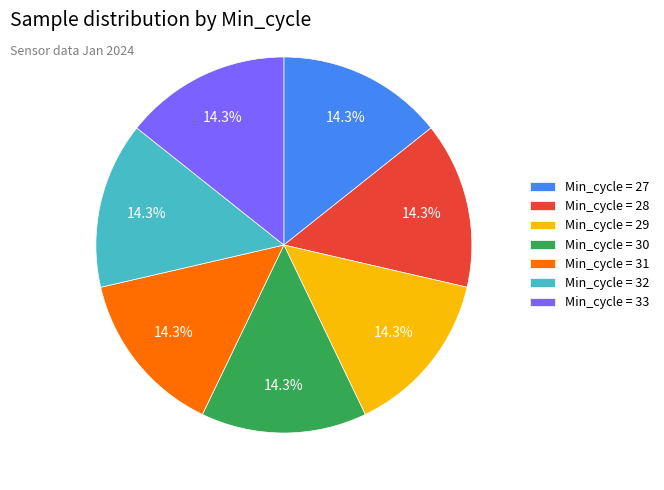

Approximately how many times larger is the value at Min_cycle = 28 compared to Min_cycle = 32?

1.0